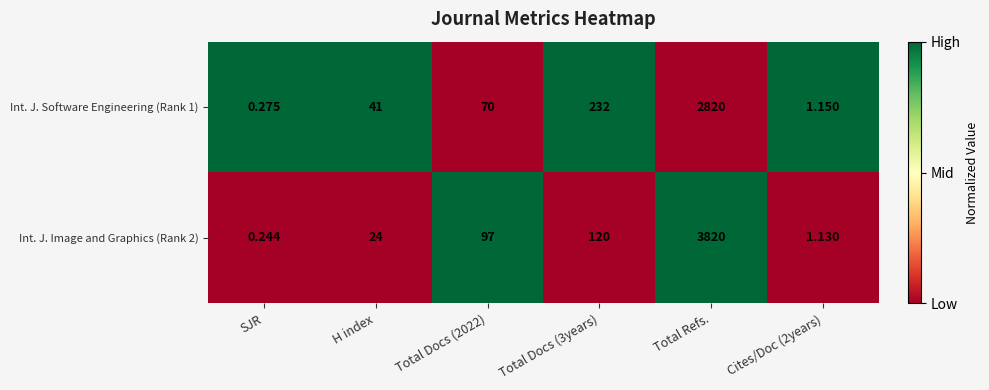

At which category does the chart reach its peak across all series?

Total Refs.